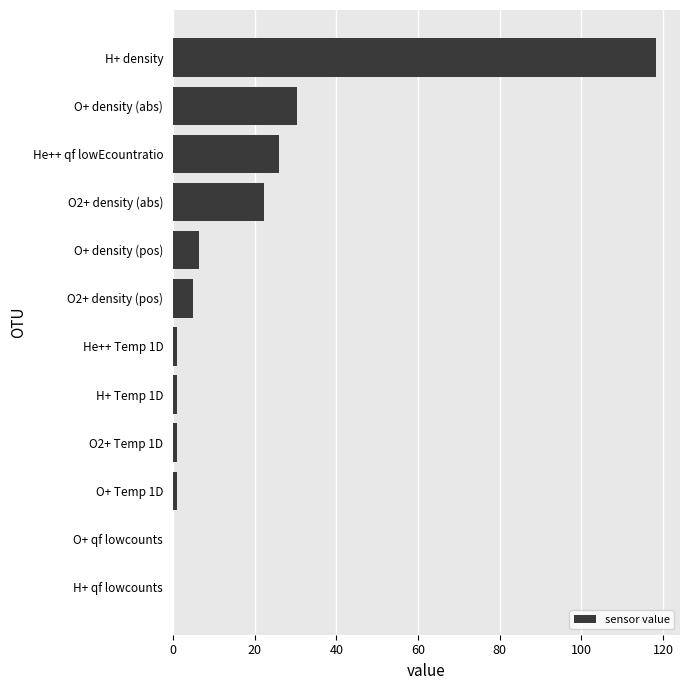

What is the maximum value shown in the chart?

118.2